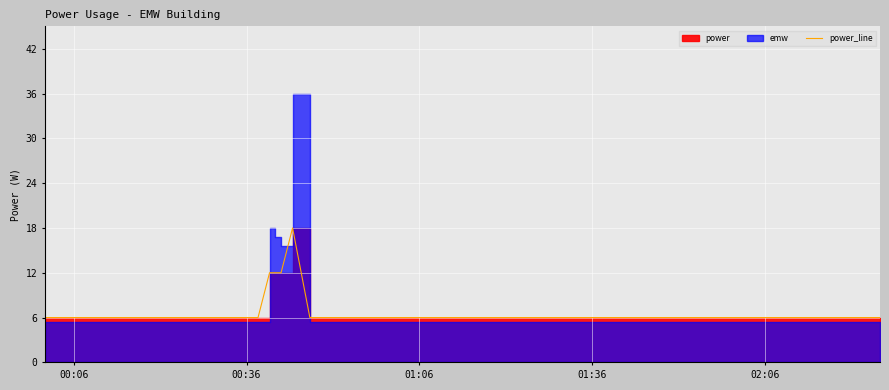

True or false: there are more than 1 points higher than both neighbors.

False